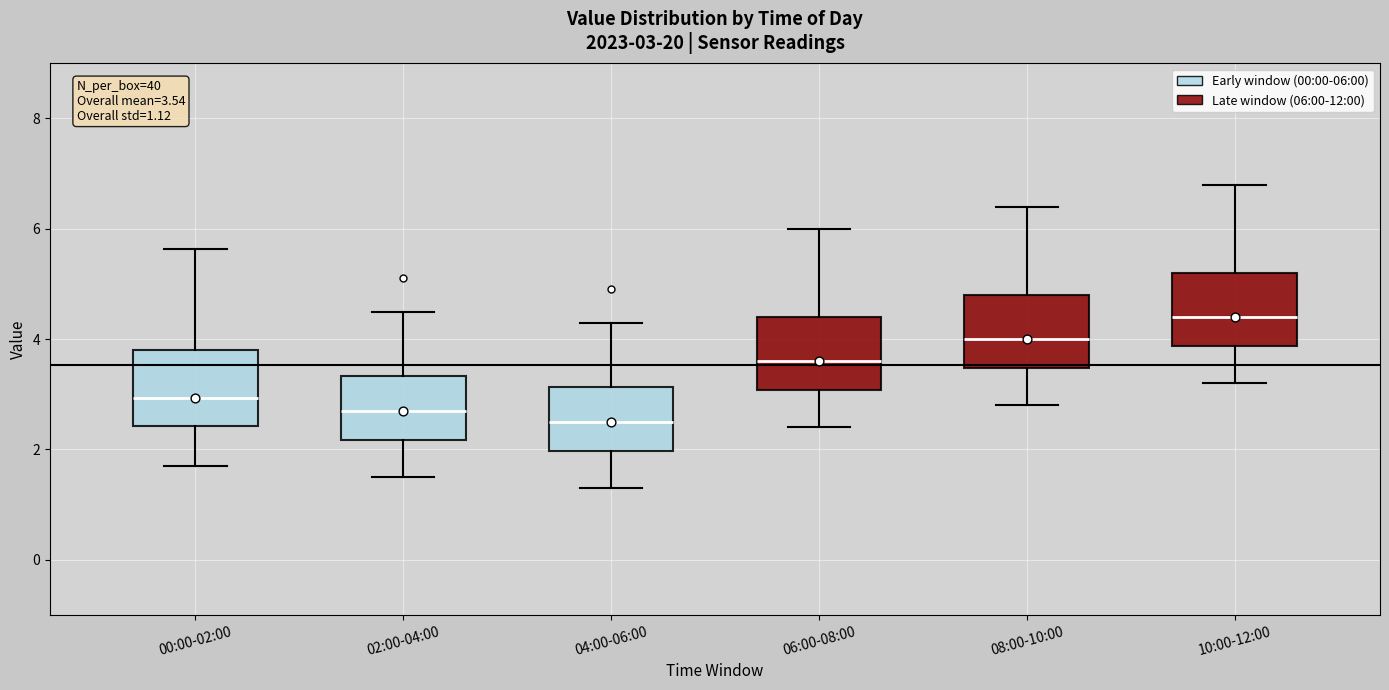

Which box's median line is the highest?

10:00-12:00